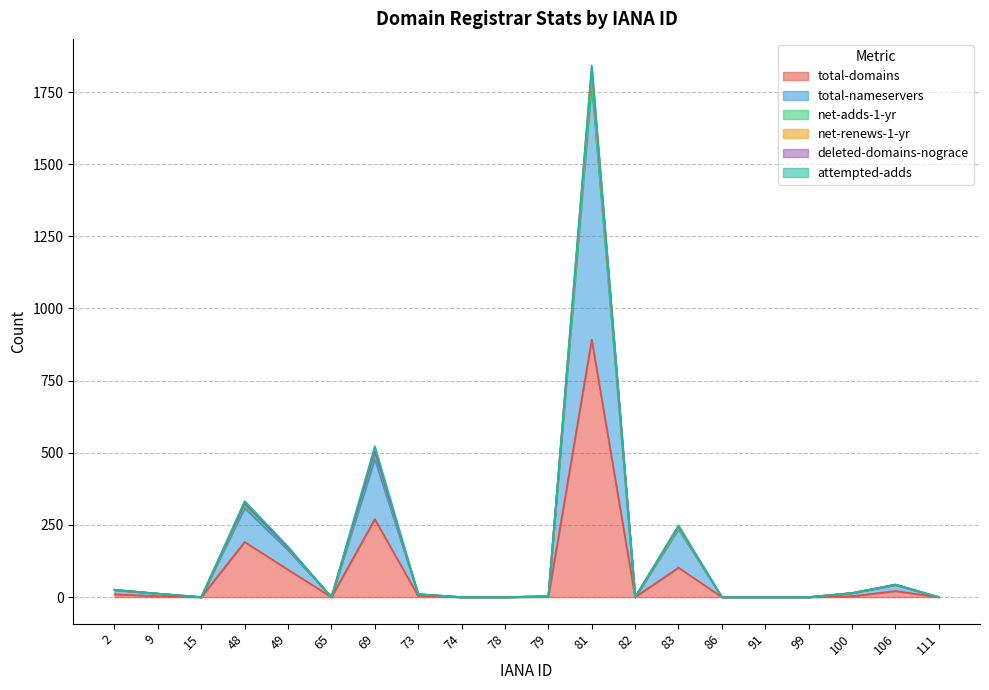

At which category does total-domains reach its first local valley?

15